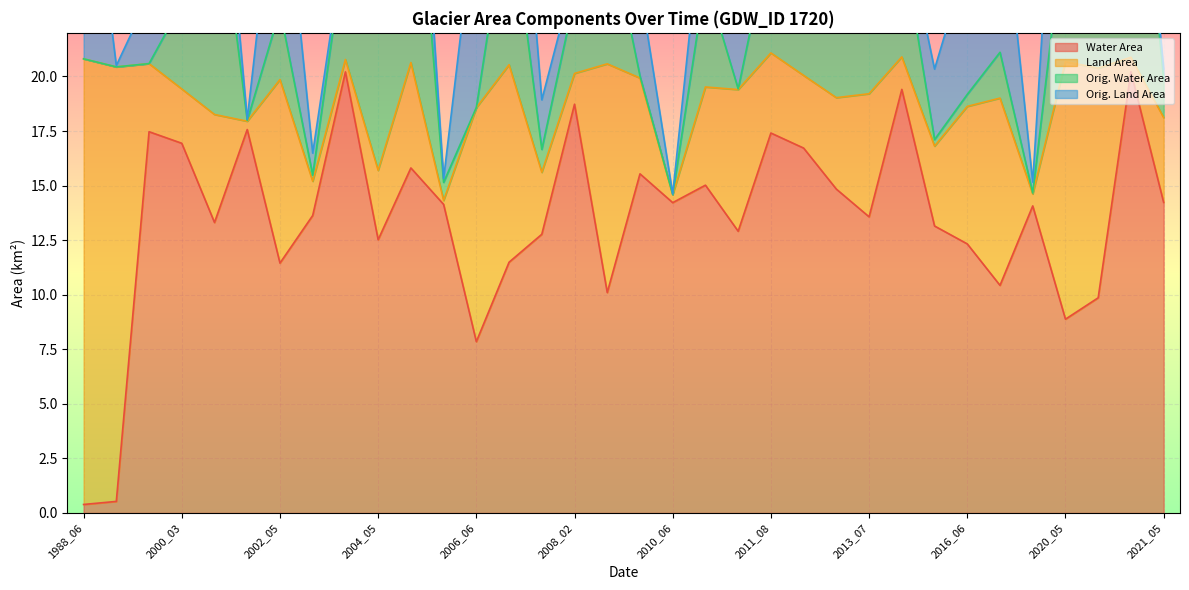

What is the sum of all waterArea values?

457.7